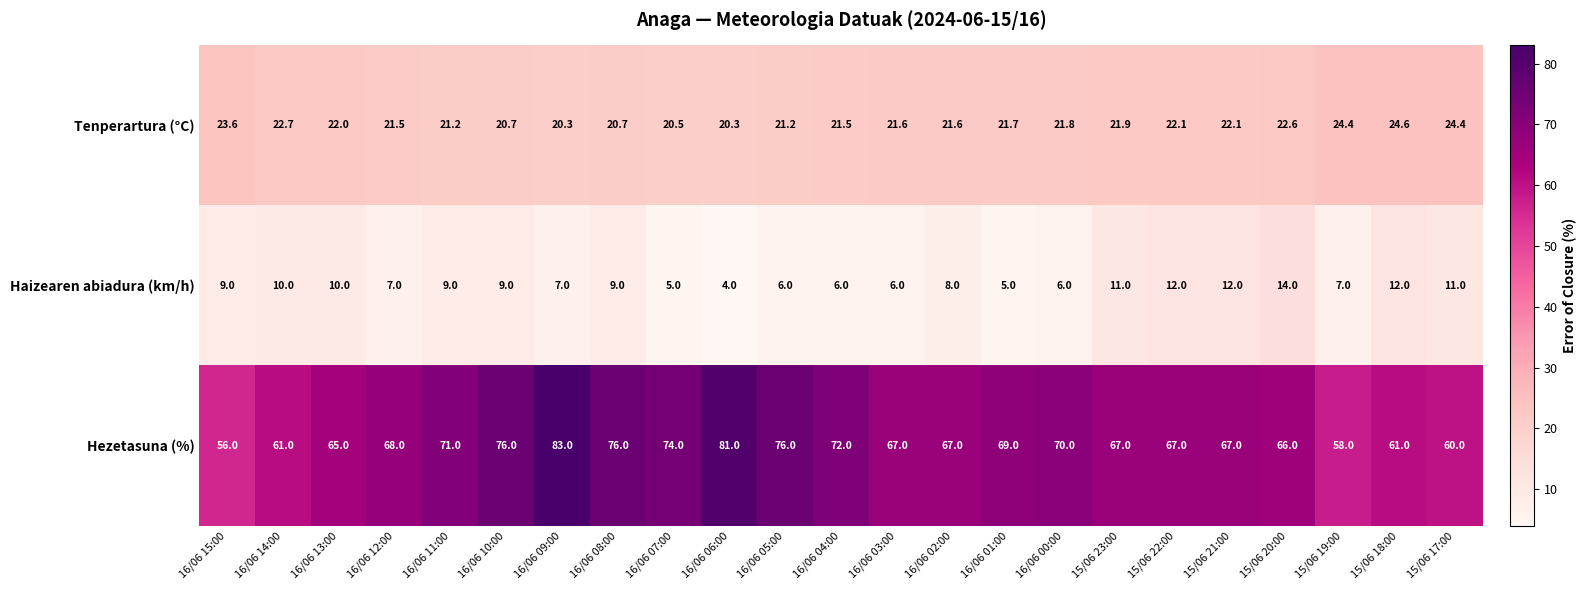

True or false: Hezetasuna (%) has a value of 129.5 at 16/06 08:00.

False